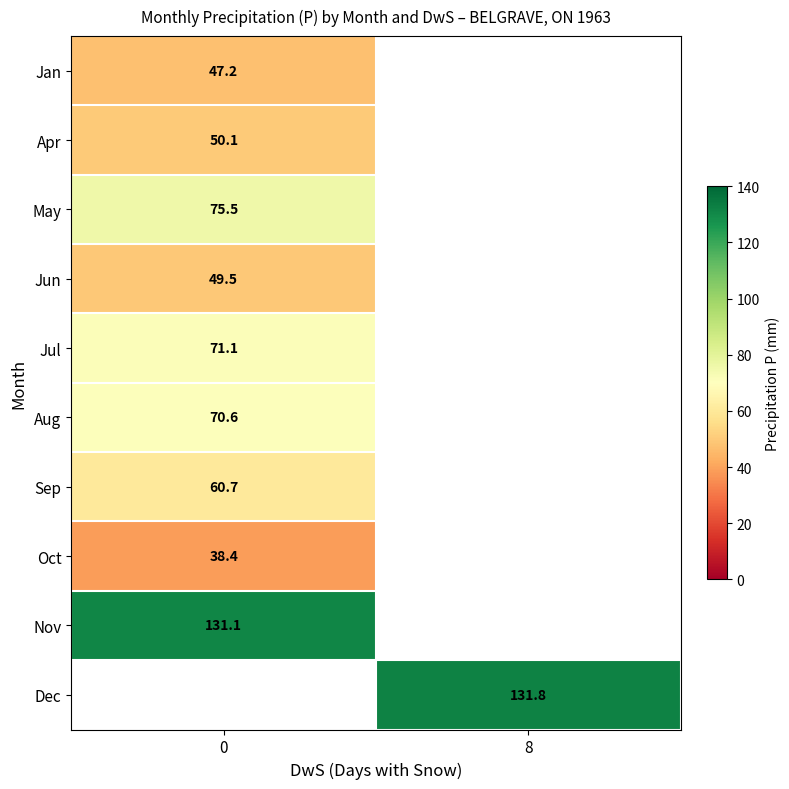

Count the number of categories in the chart.

2